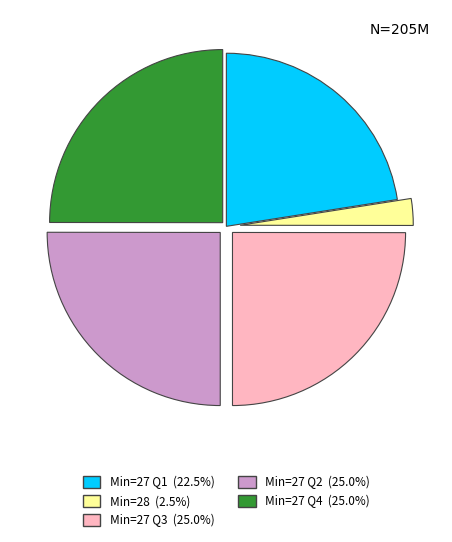

Is there a majority slice in this chart?

No